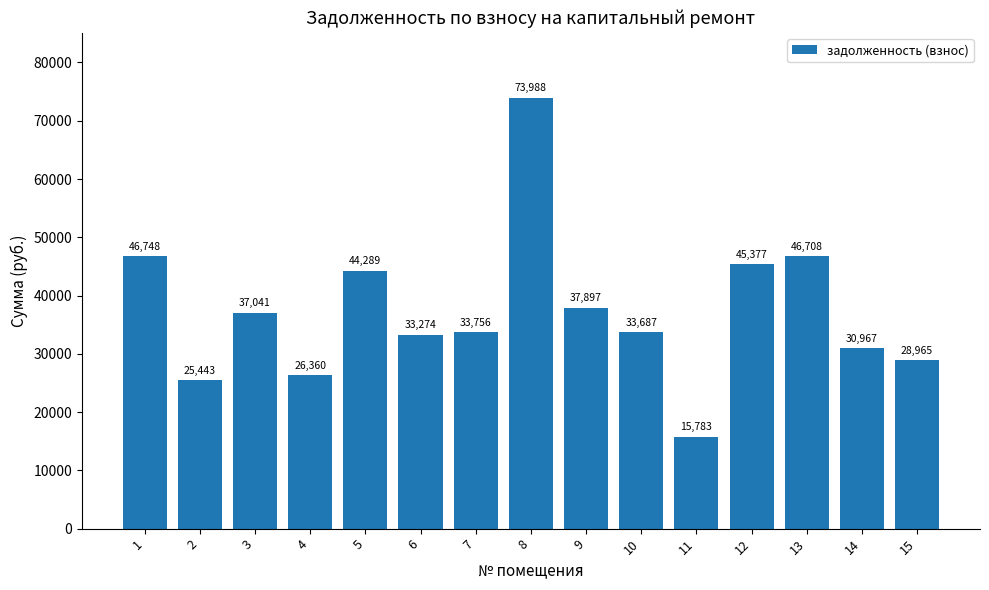

How many distinct data groups are displayed?

1